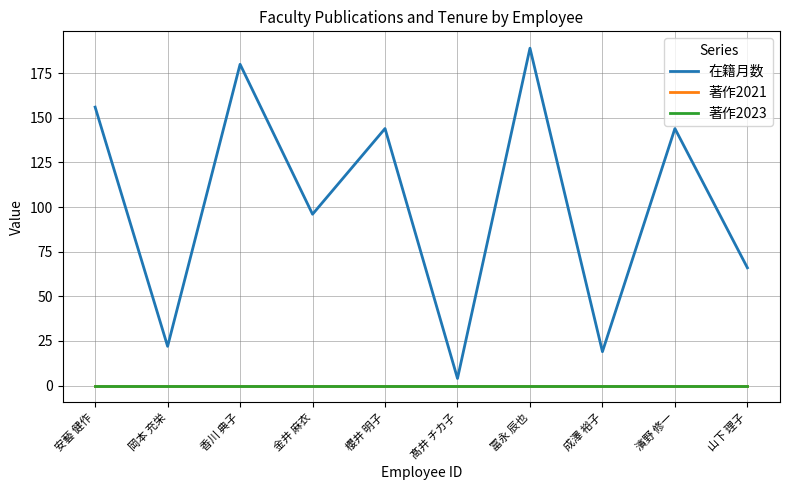

At which category is the sum across all series the highest?

冨永 辰也